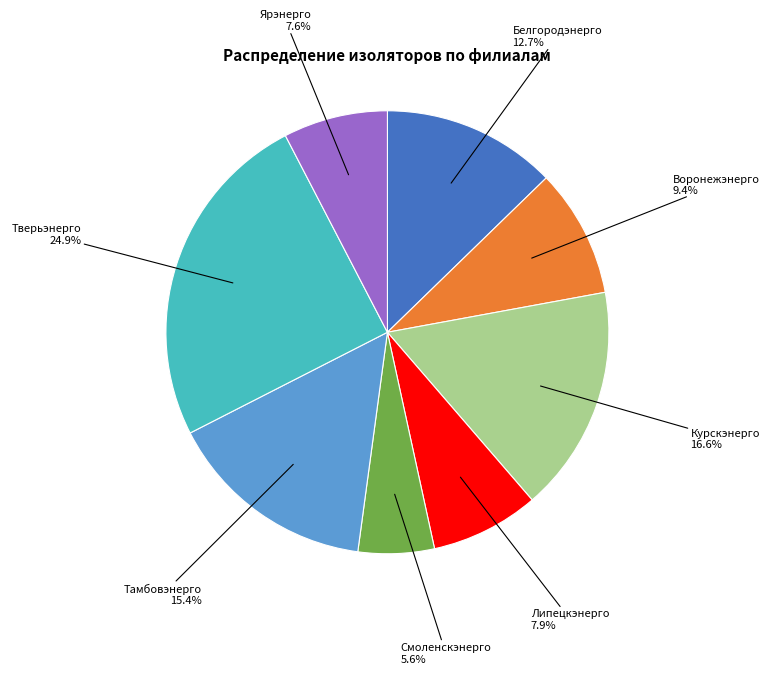

How many slices are in this pie chart?

8